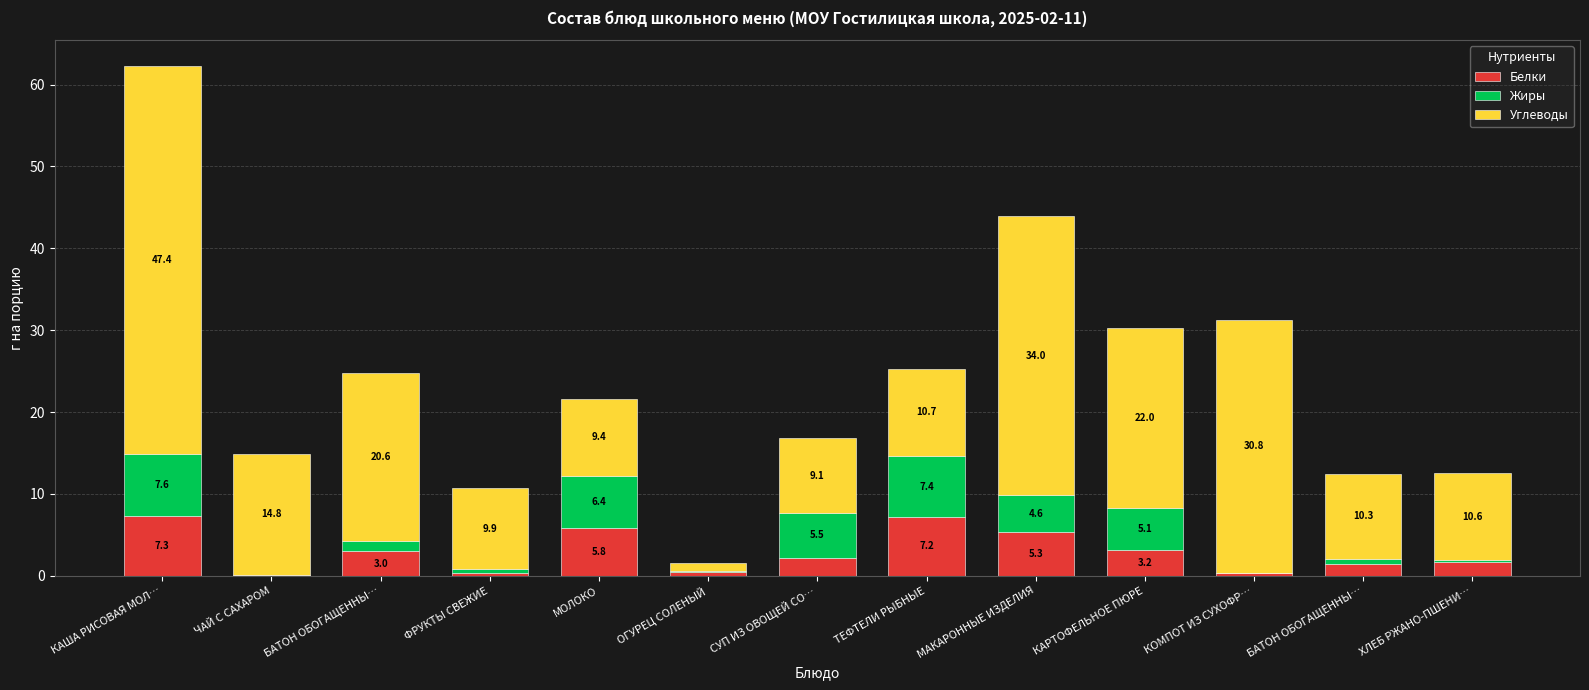

Does the chart contain stacked bars?

Yes